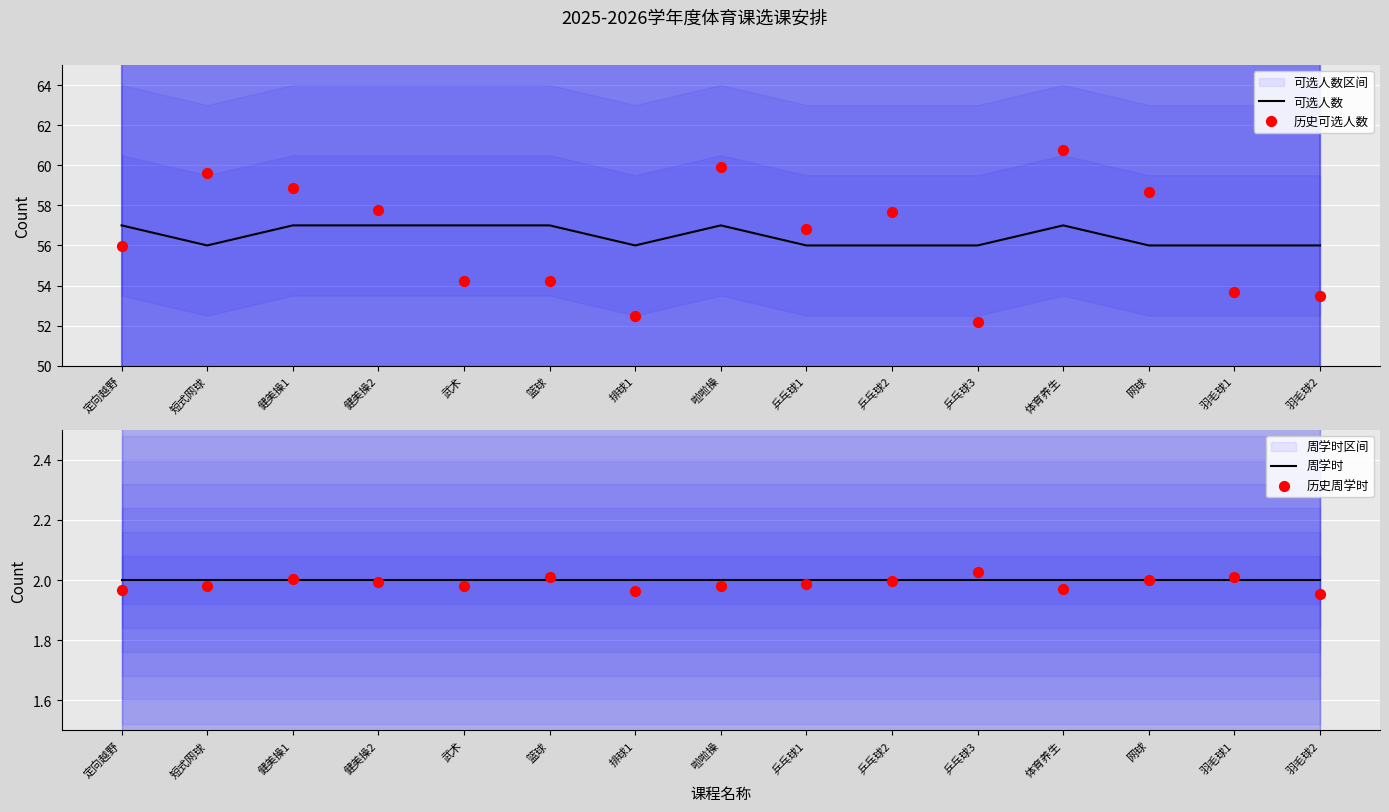

Which series has the widest spread of Y values?

历史可选人数